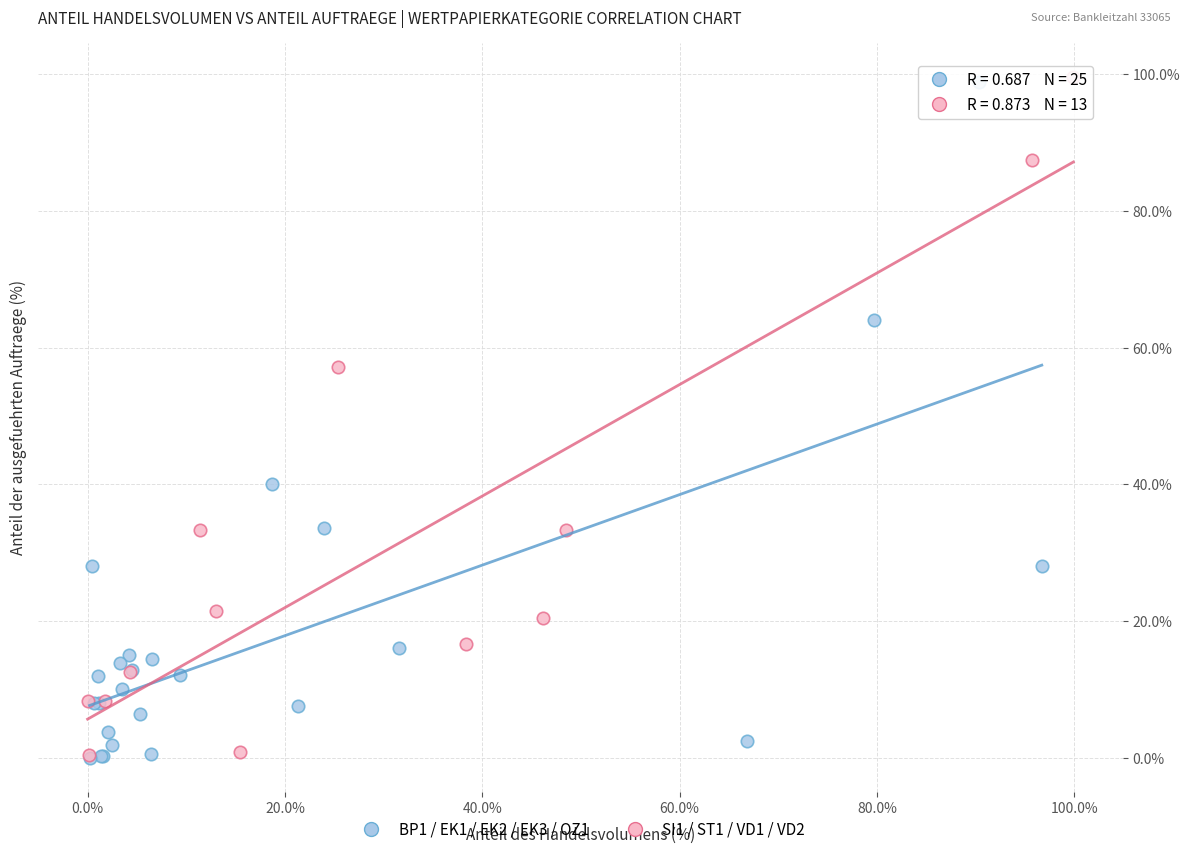

What are all the series names shown in the legend?

BP1 / EK1 / EK2 / EK3 / OZ1, SI1 / ST1 / VD1 / VD2